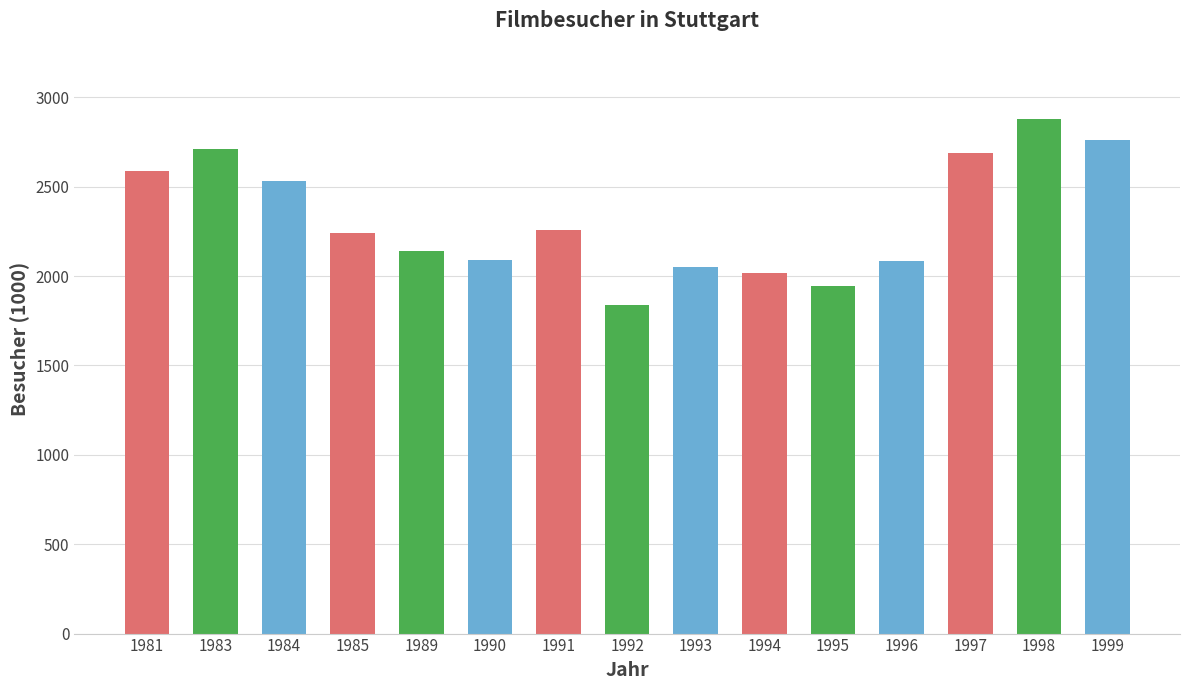

What is the minimum value shown in the chart?

1838